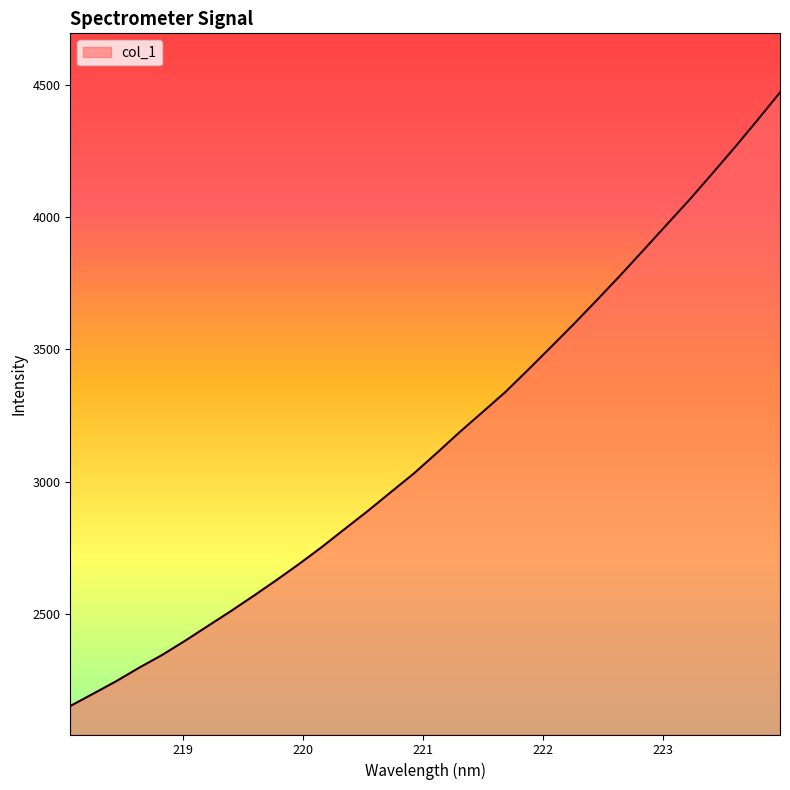

What is the minimum value shown in the chart?

2153.2